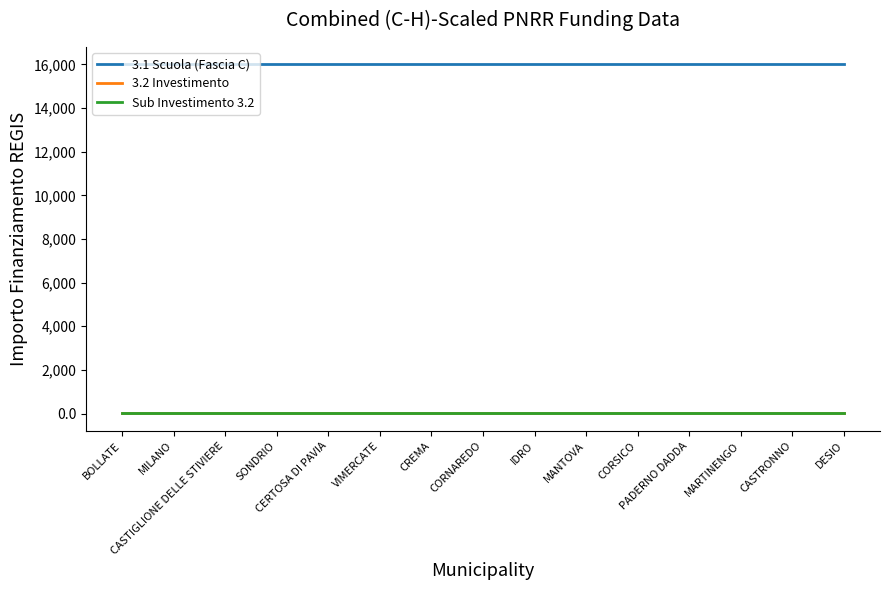

What is the value of the 3.1 Scuola (Fascia C) point at the 10th from the left?

16000.0